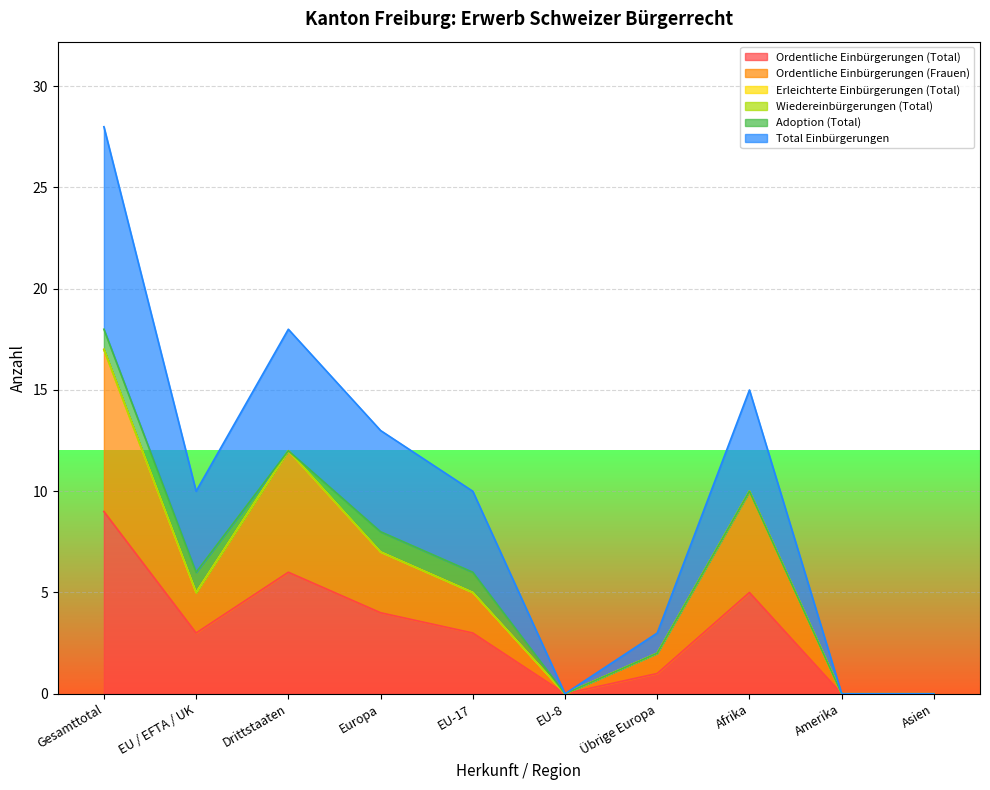

What position from the right is Gesamttotal?

10